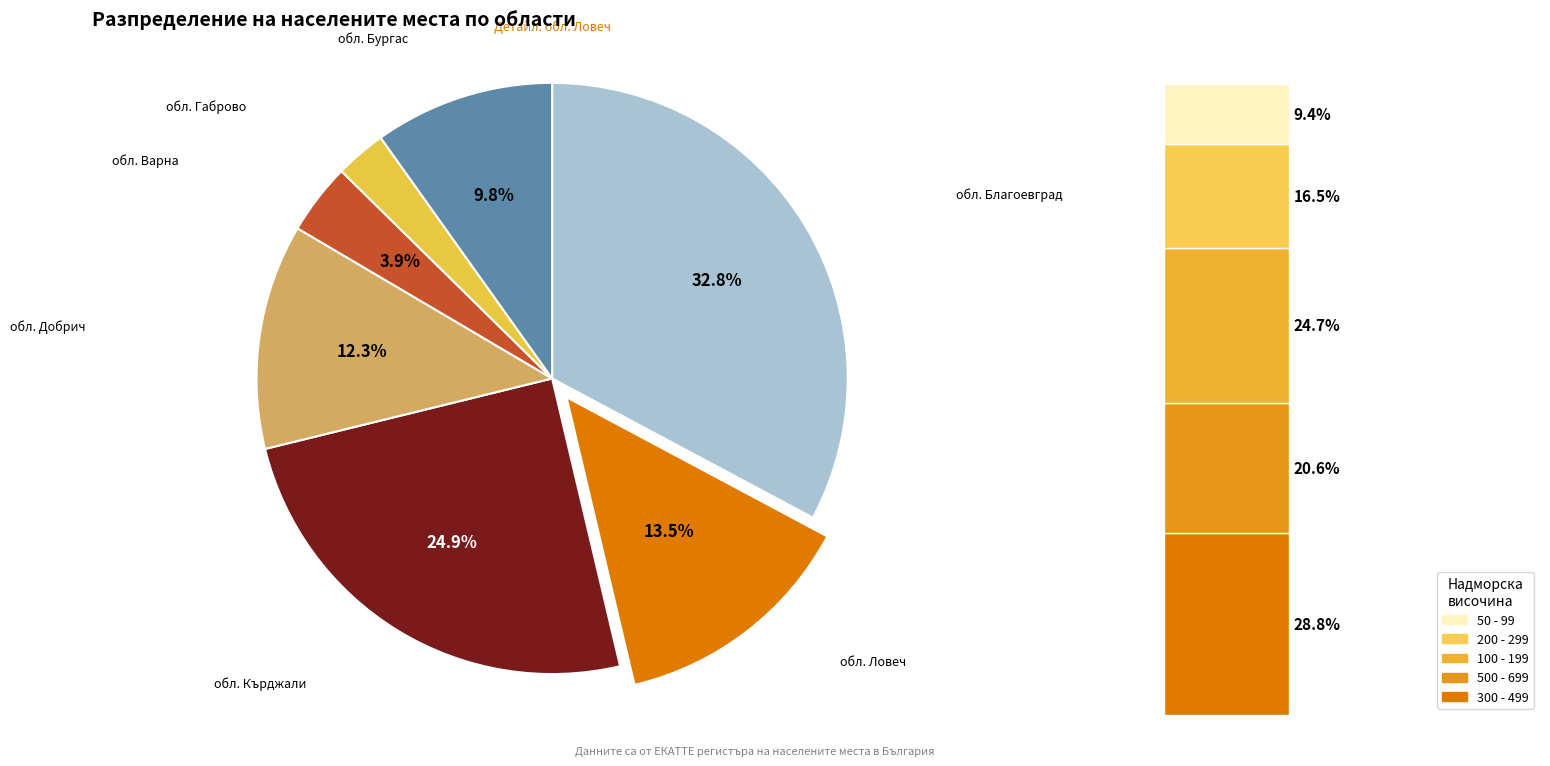

To the nearest percent, what is the average slice percentage?

14%